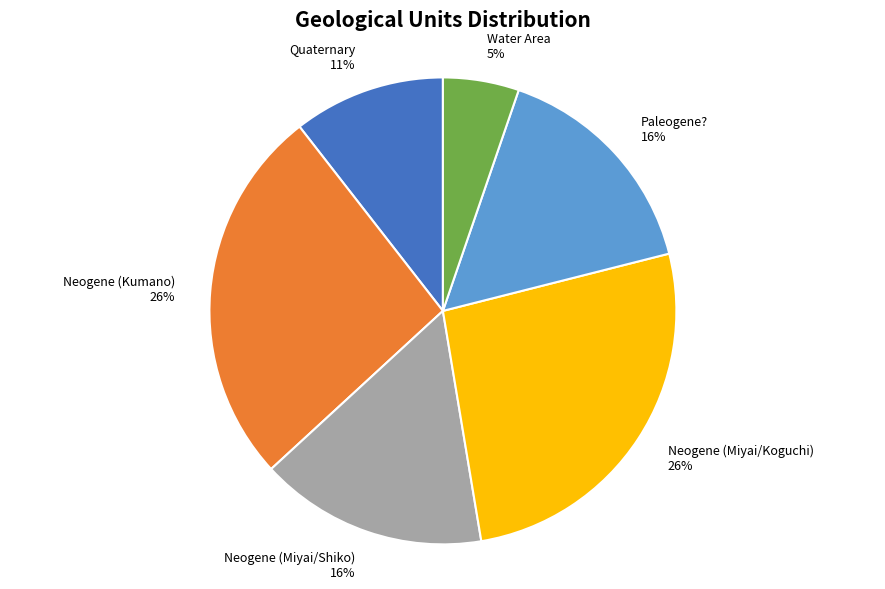

Does Water Area represent more than half of the total?

No